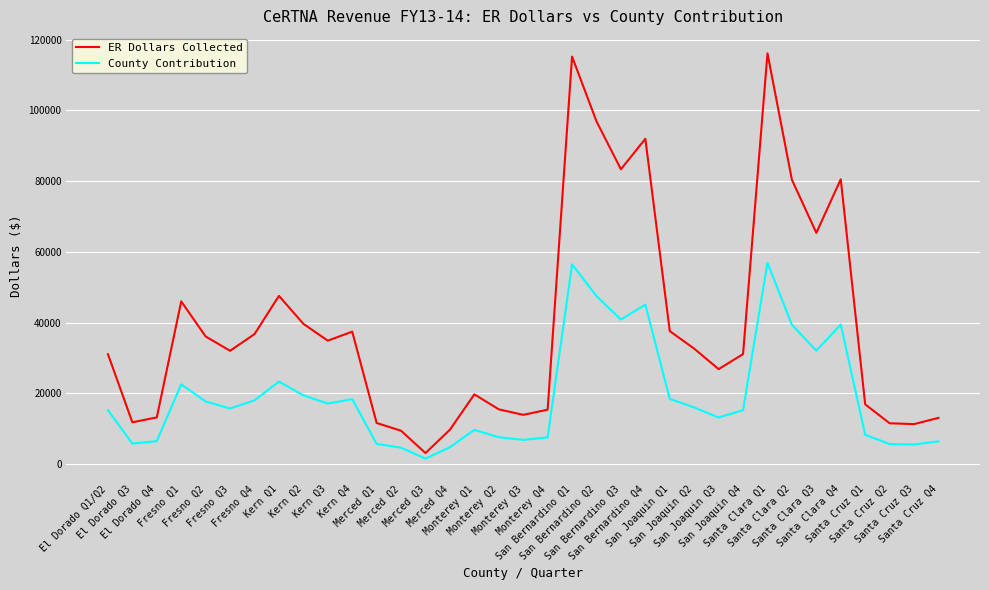

Is it true that County Contribution equals 5523.3 at Santa Cruz Q3?

True